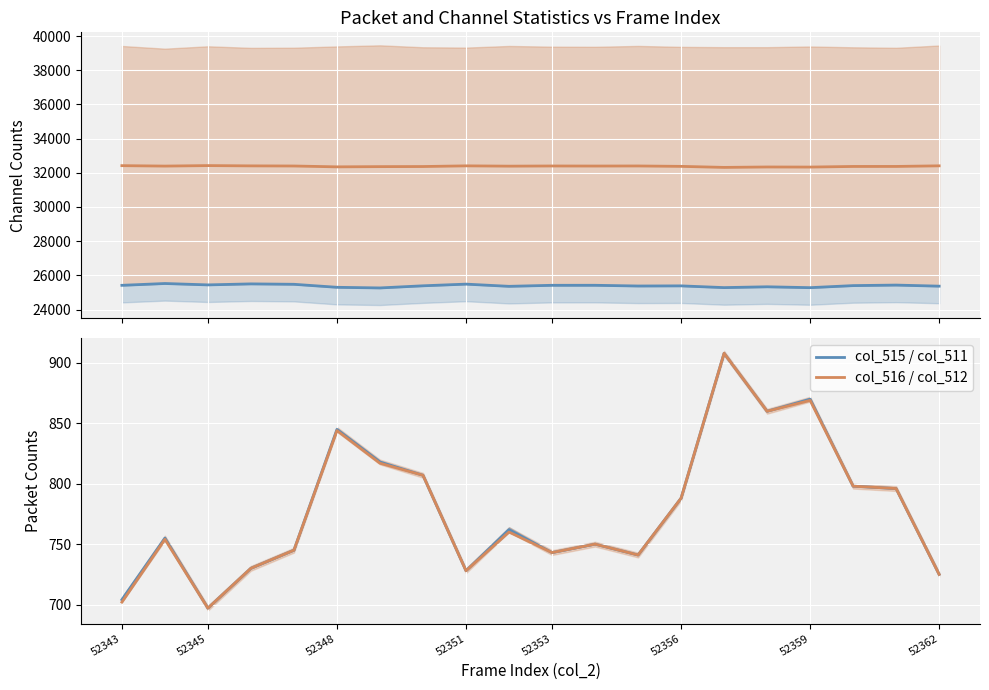

What is the sum of the col_515 values at 52356 and 14?

50580.0